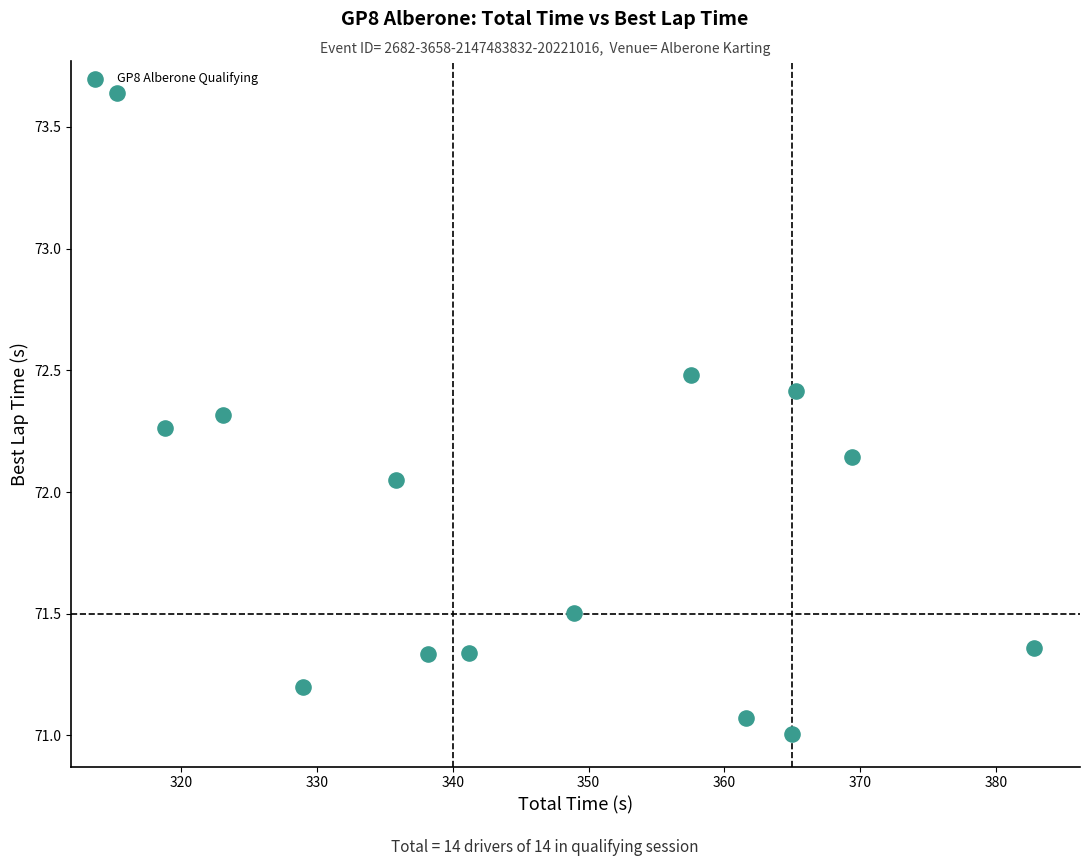

What is the range of Y values (max minus min)?

2.6